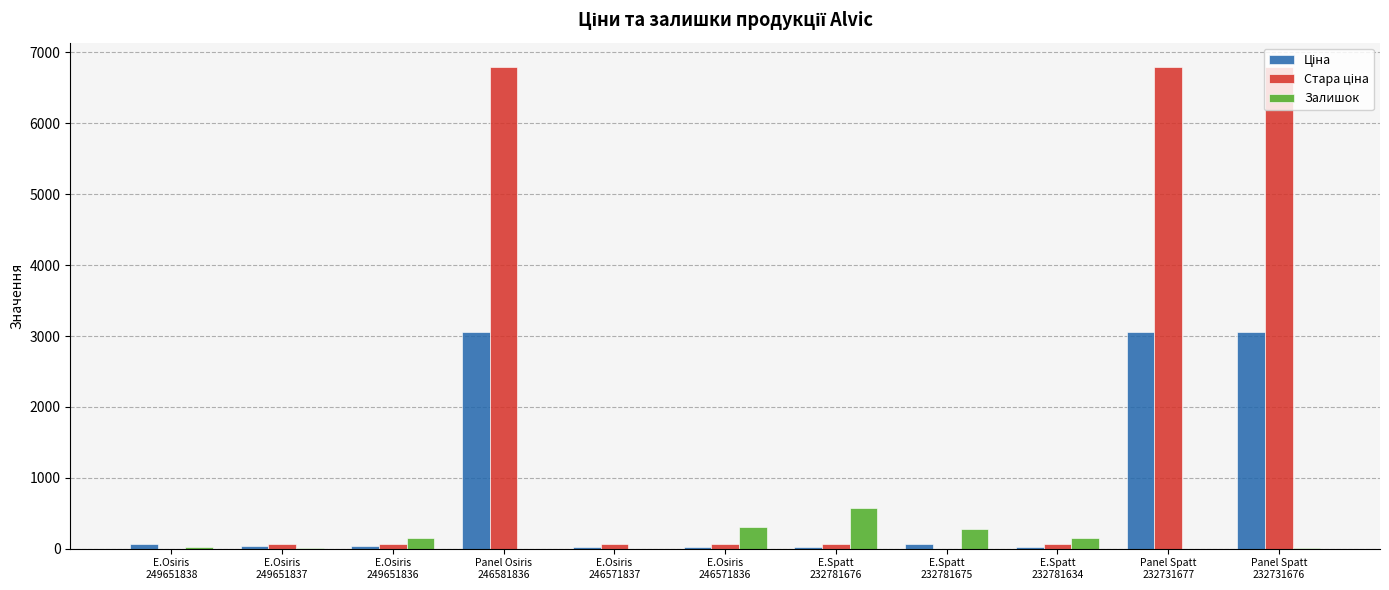

What is the maximum value for Залишок?

570.0